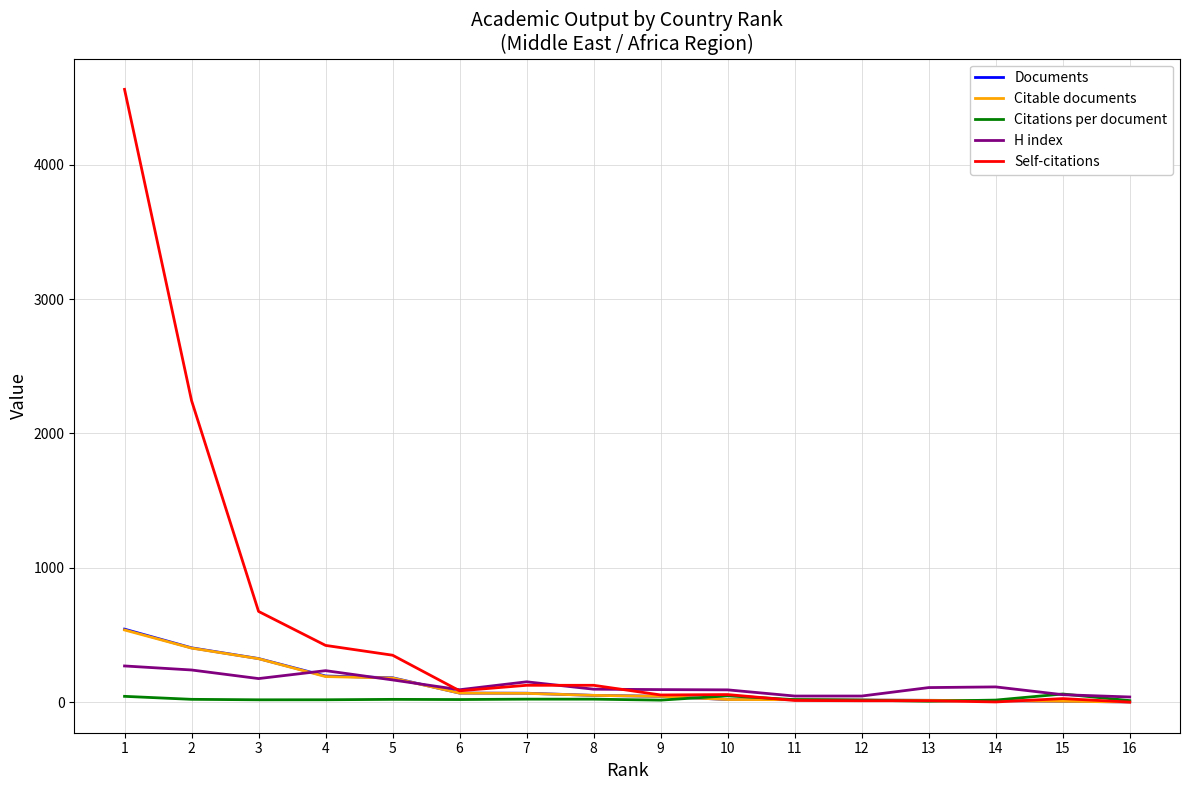

What is the sum of the H index values at 16 and 3?

213.0